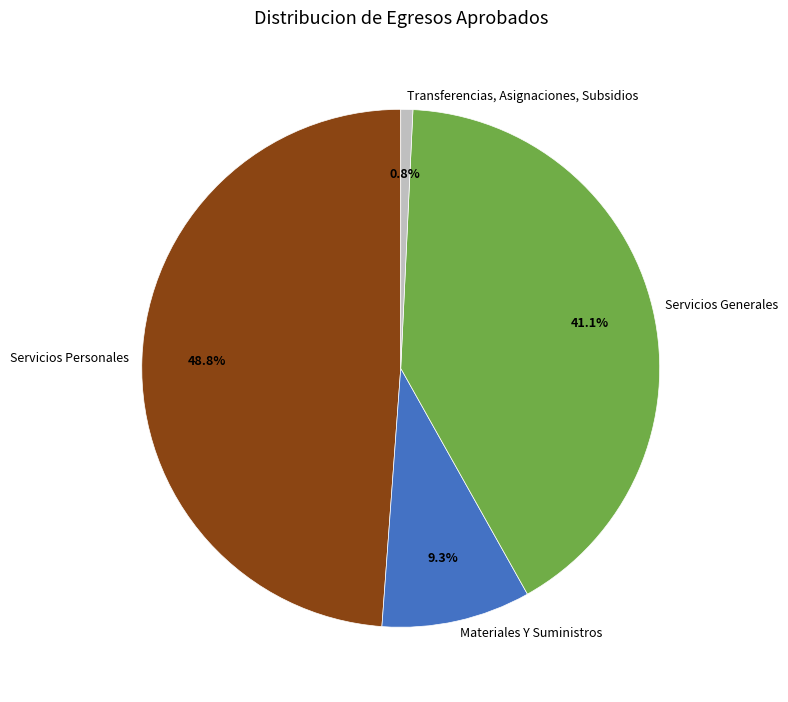

What percentage do Servicios Generales and Materiales Y Suministros together represent?

50.4%